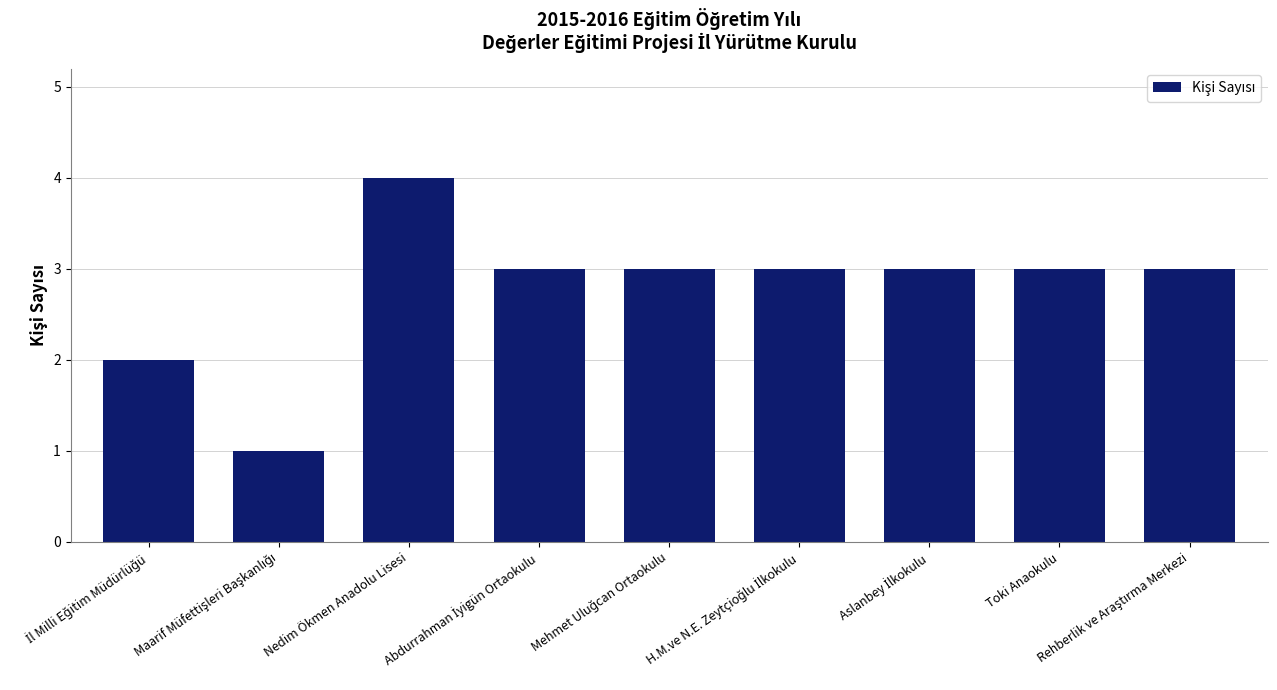

The value at Toki Anaokulu is 3. True or false?

True